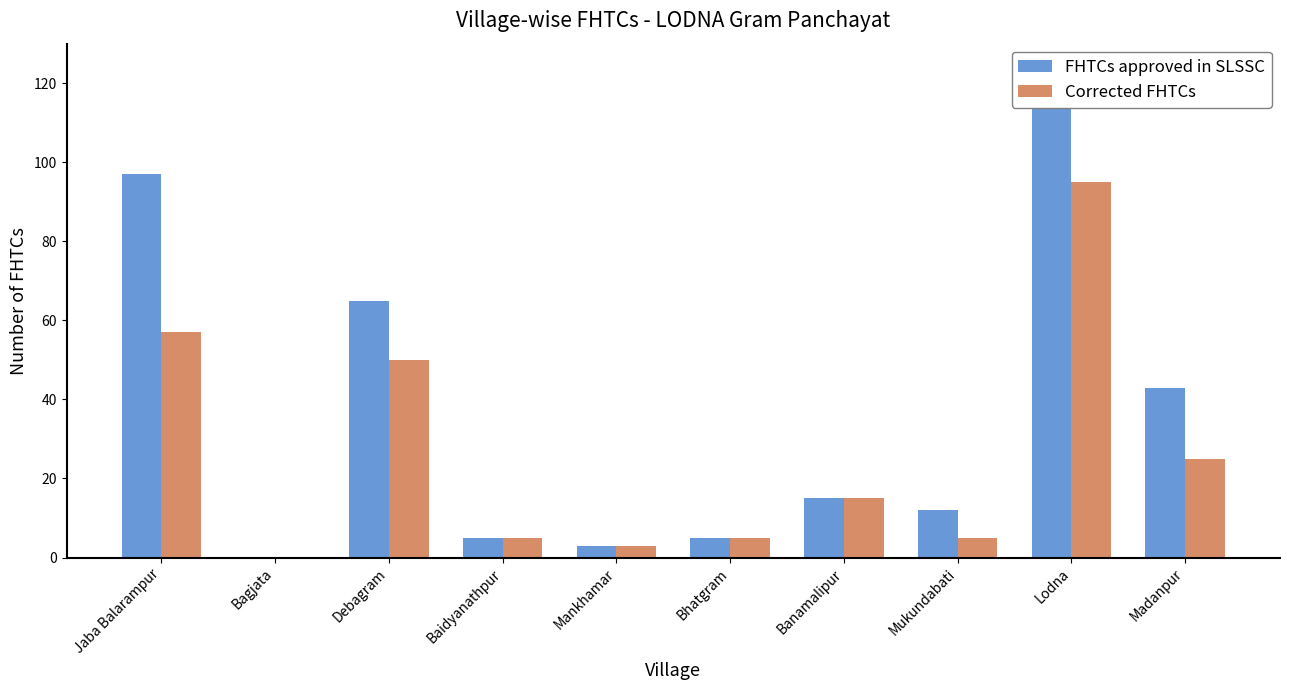

What is the label of the 4th bar from the right?

Banamalipur